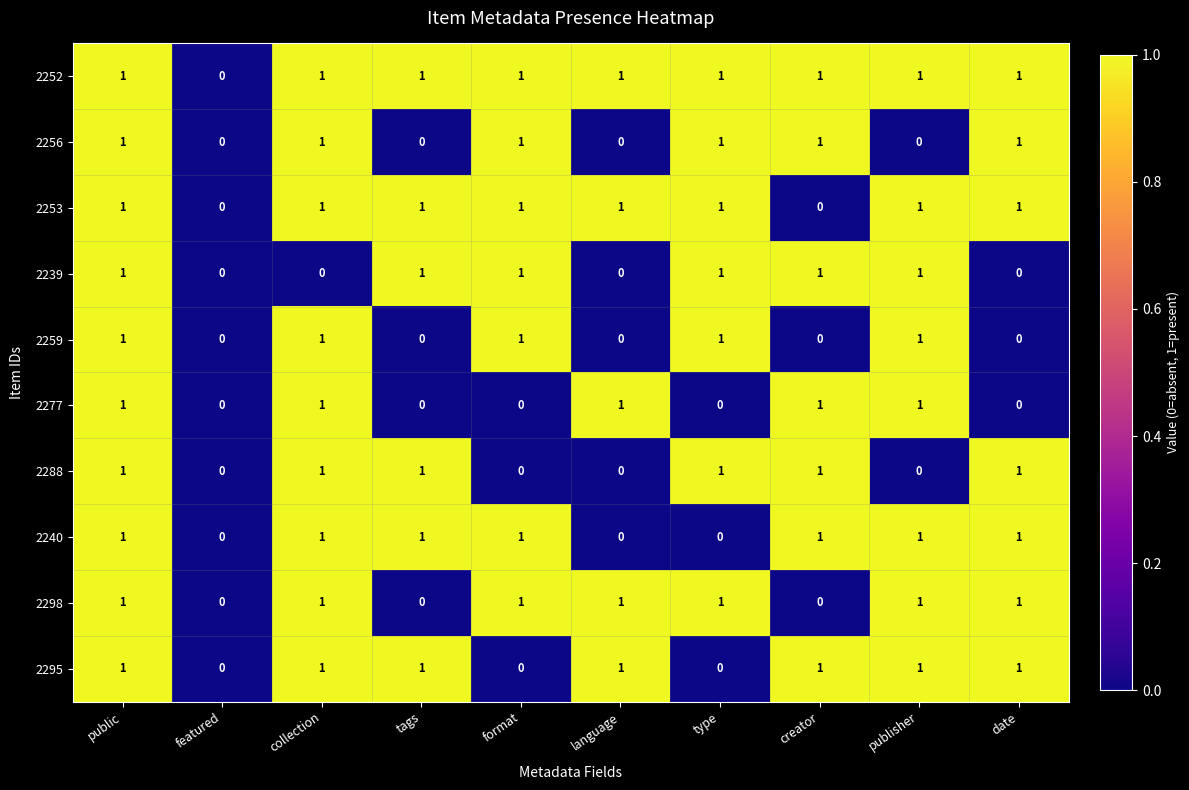

What is the sum of all 2240 values?

7